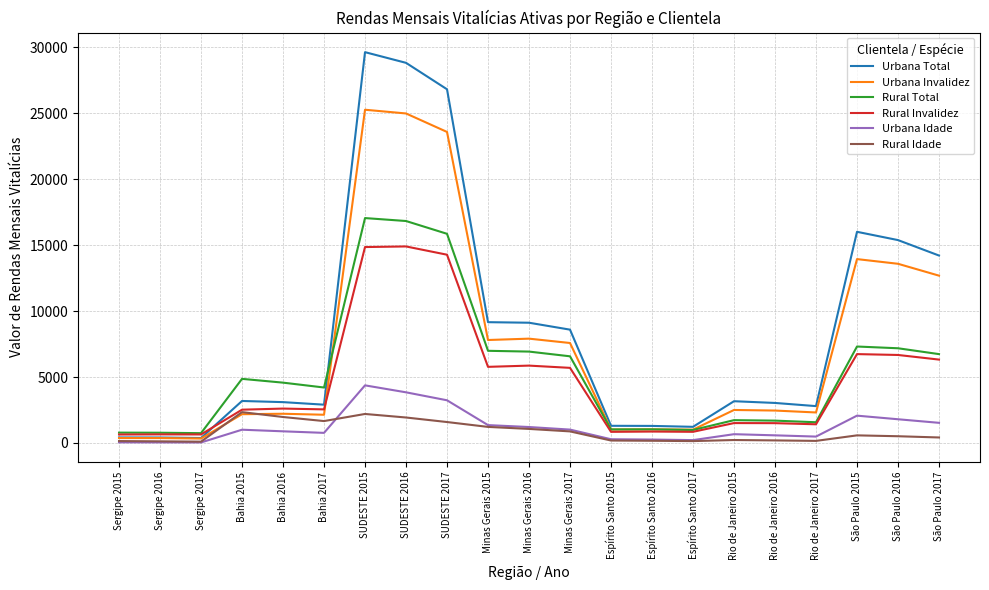

Is the value of Urbana Total at Espírito Santo 2017 greater than the value of Rural Invalidez at Minas Gerais 2015?

No